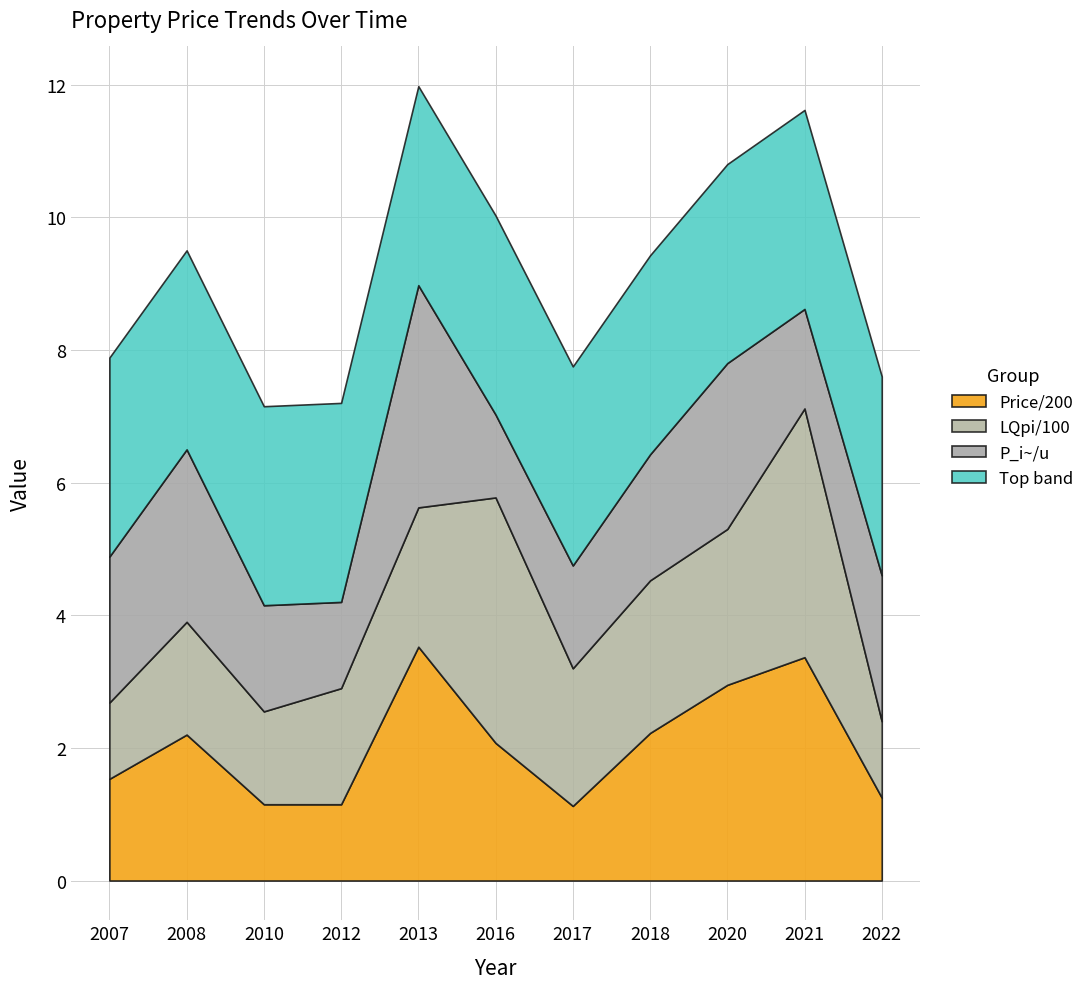

The Price series shows 250.0 at 2022. True or false?

True